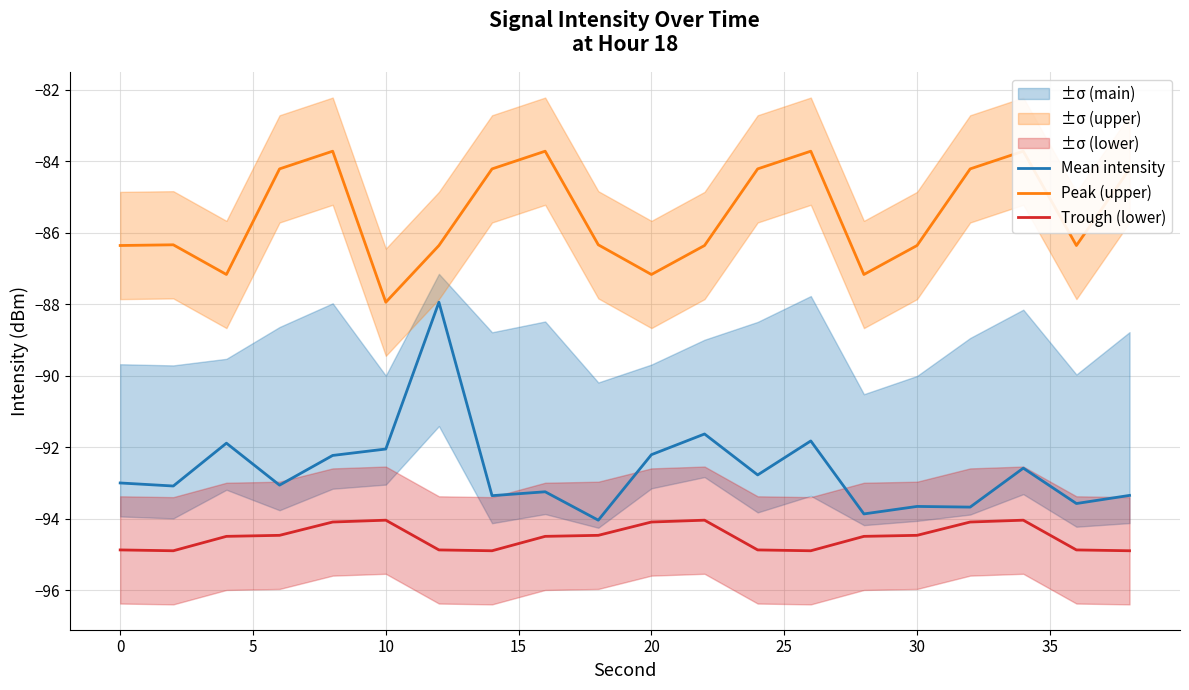

List the series in order of their peak value, lowest first.

Trough (lower), Mean intensity, Peak (upper)